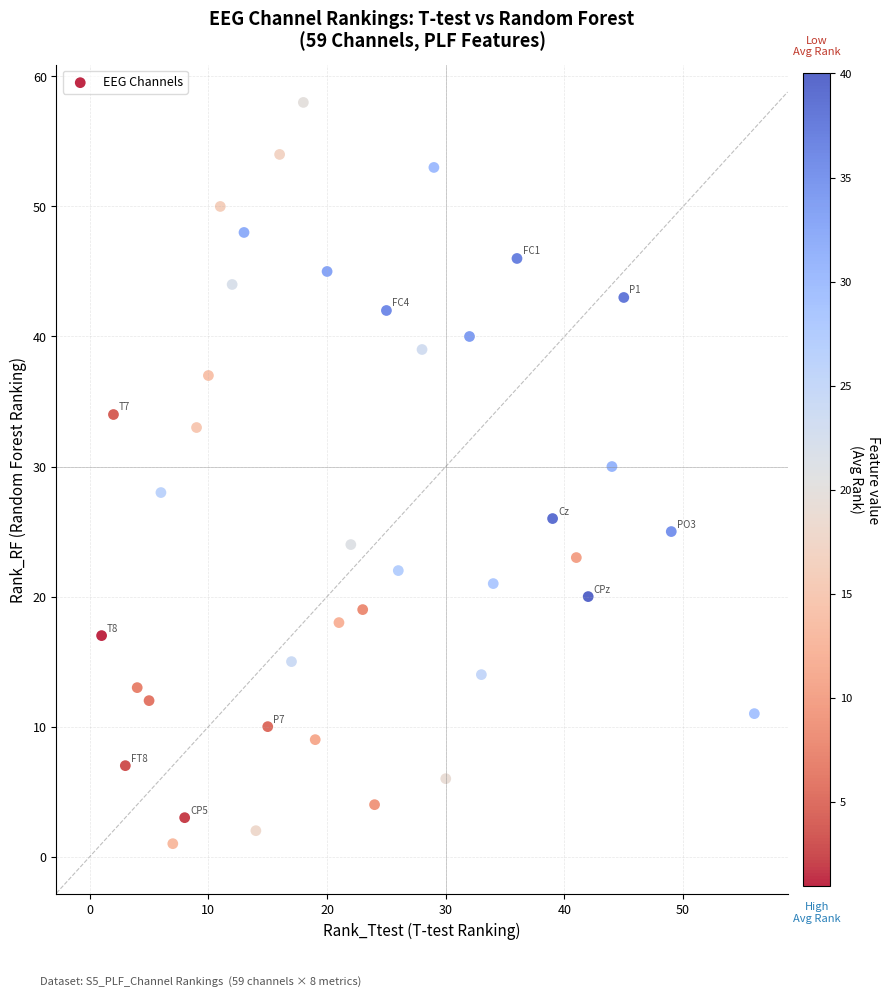

What is the range of Y values (max minus min)?

57